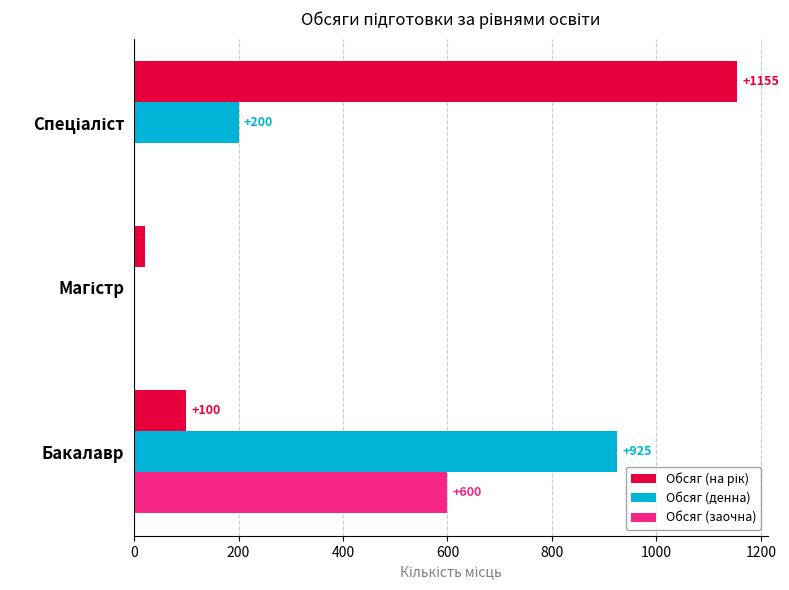

How many categories are shown in the chart?

3